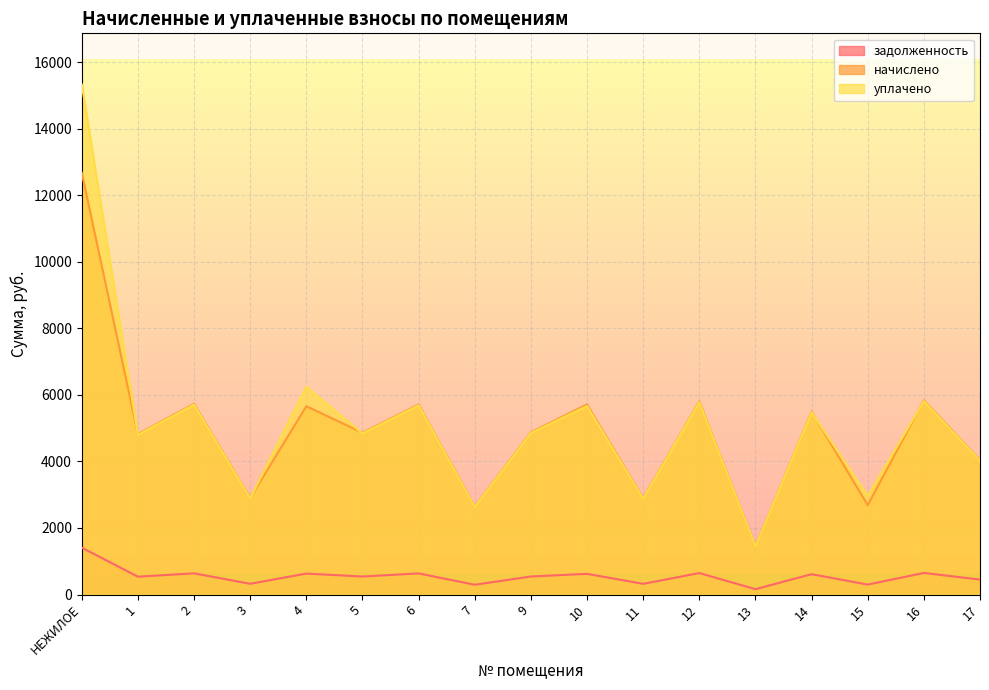

Is the value of задолженность at 5 greater than the value of уплачено at 5?

No